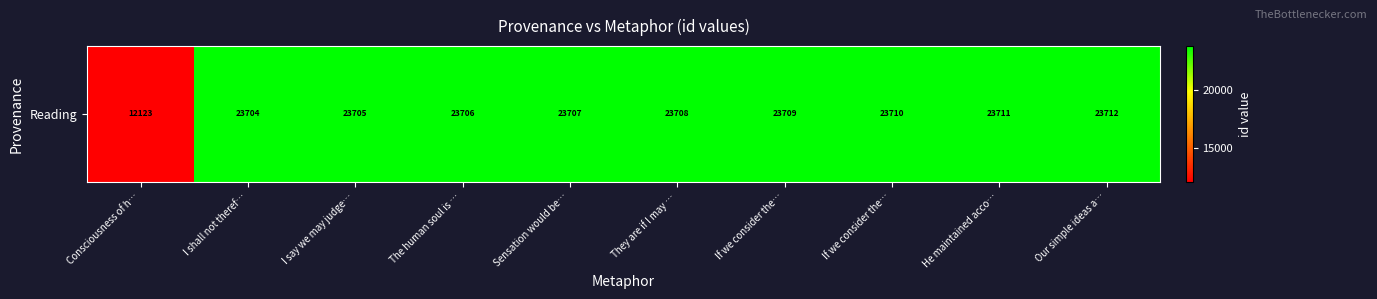

Between If we consider the… and He maintained acco…, which is larger?

He maintained acco…